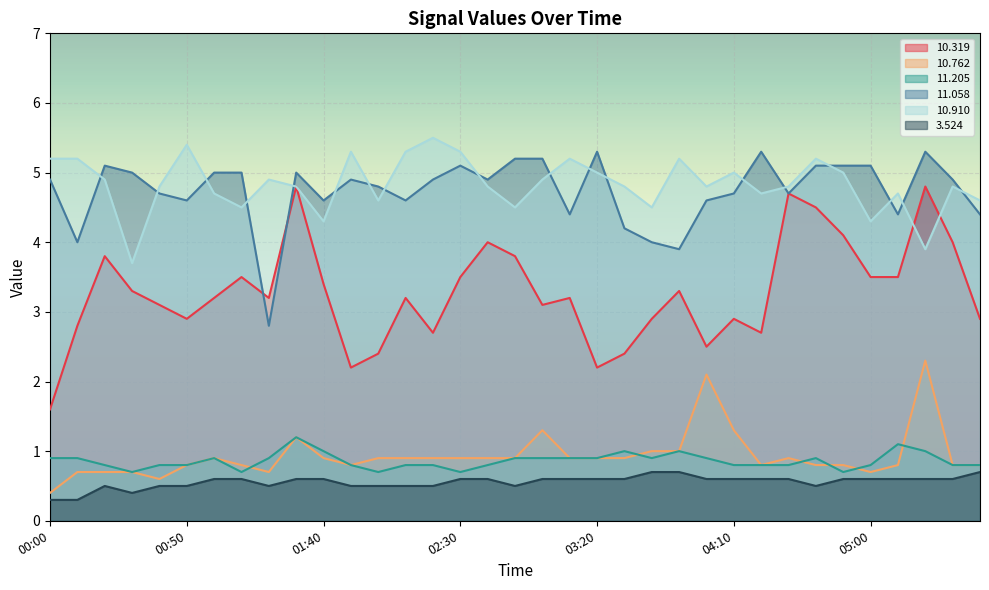

What position from the right is 04:00?

11